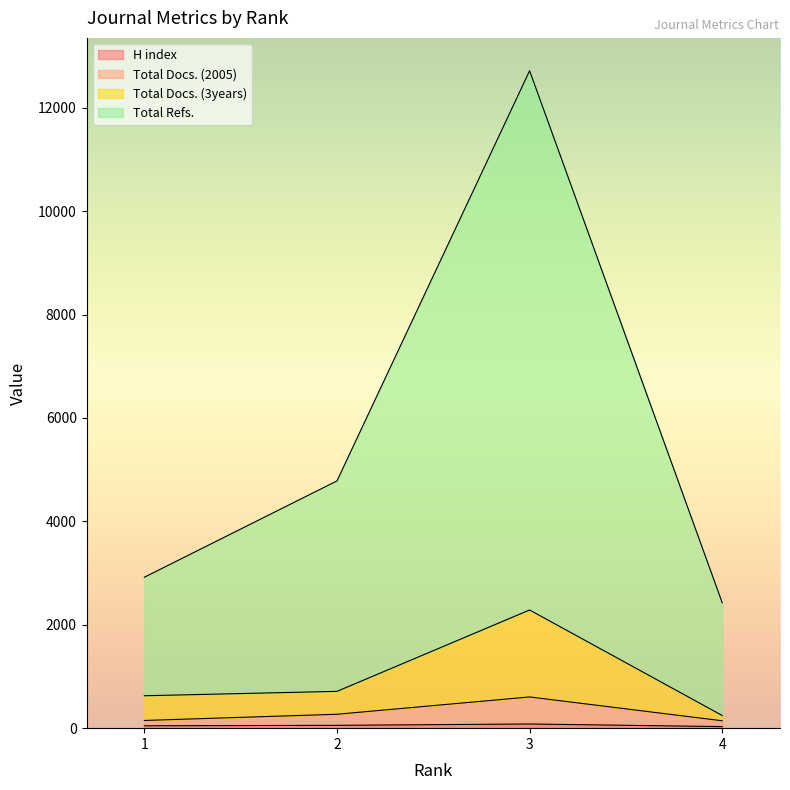

Reading right to left, list all the values displayed in this chart.

H index: 30	81	55	46
Total Docs. (2005): 143	604	269	149
Total Docs. (3years): 245	2286	712	627
Total Refs.: 2426	12716	4783	2920